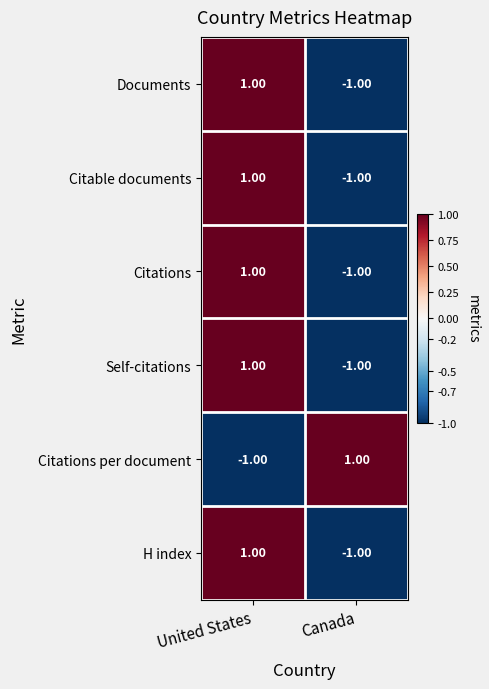

Rank the categories by H index value from lowest to highest.

Canada, United States